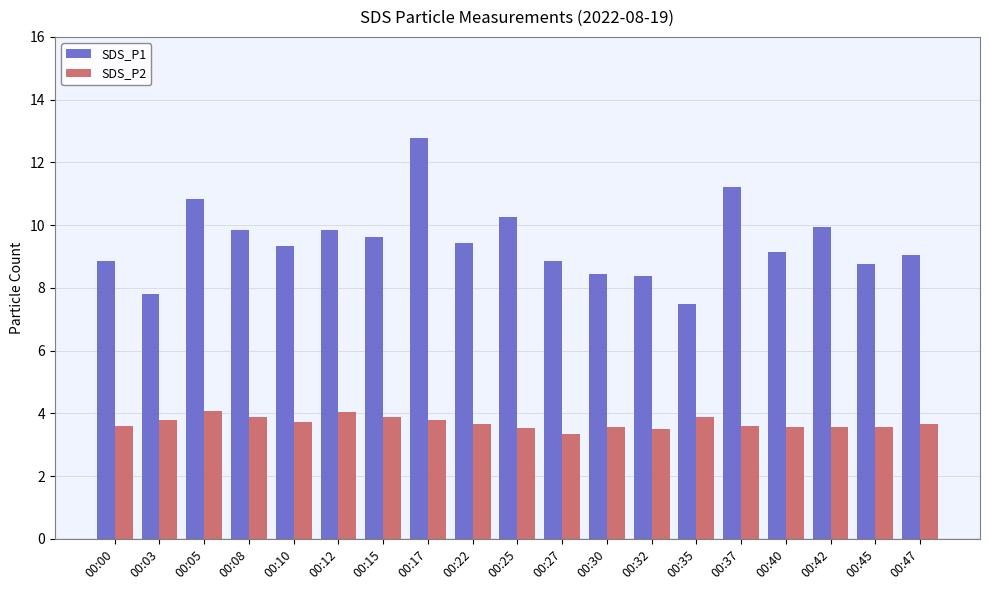

What is the highest value of the SDS_P1 series?

12.8